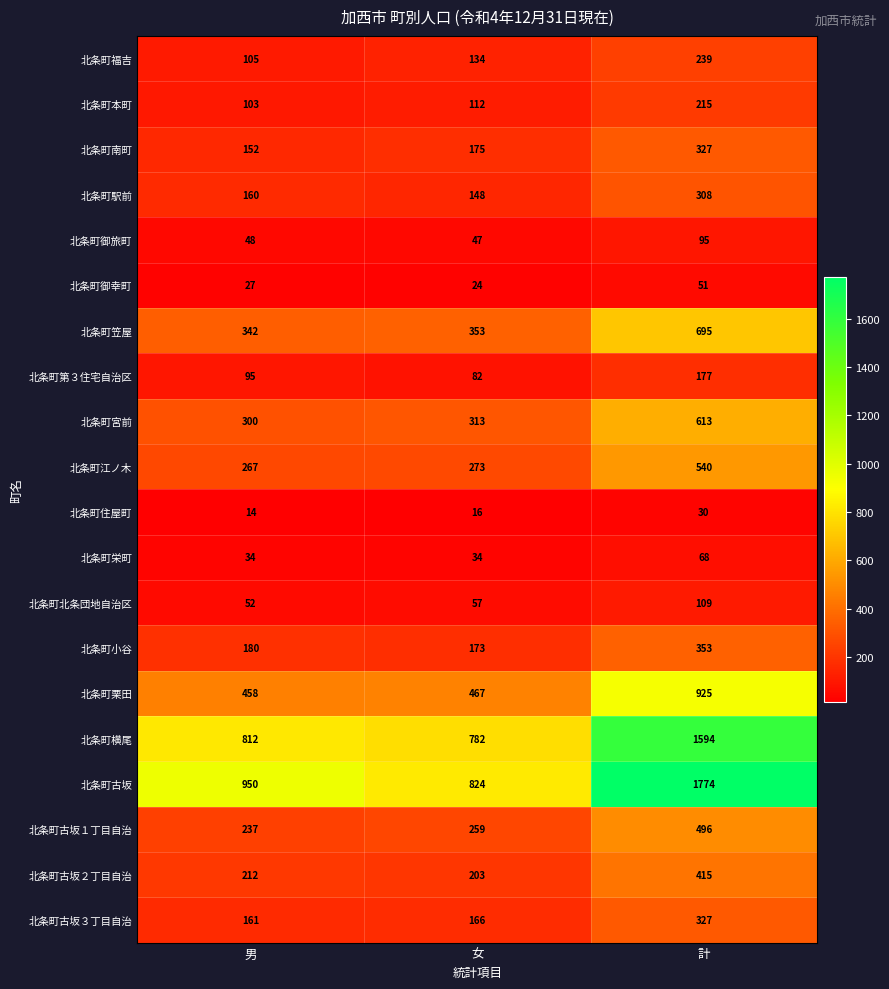

What is the minimum value for 北条町笠屋?

342